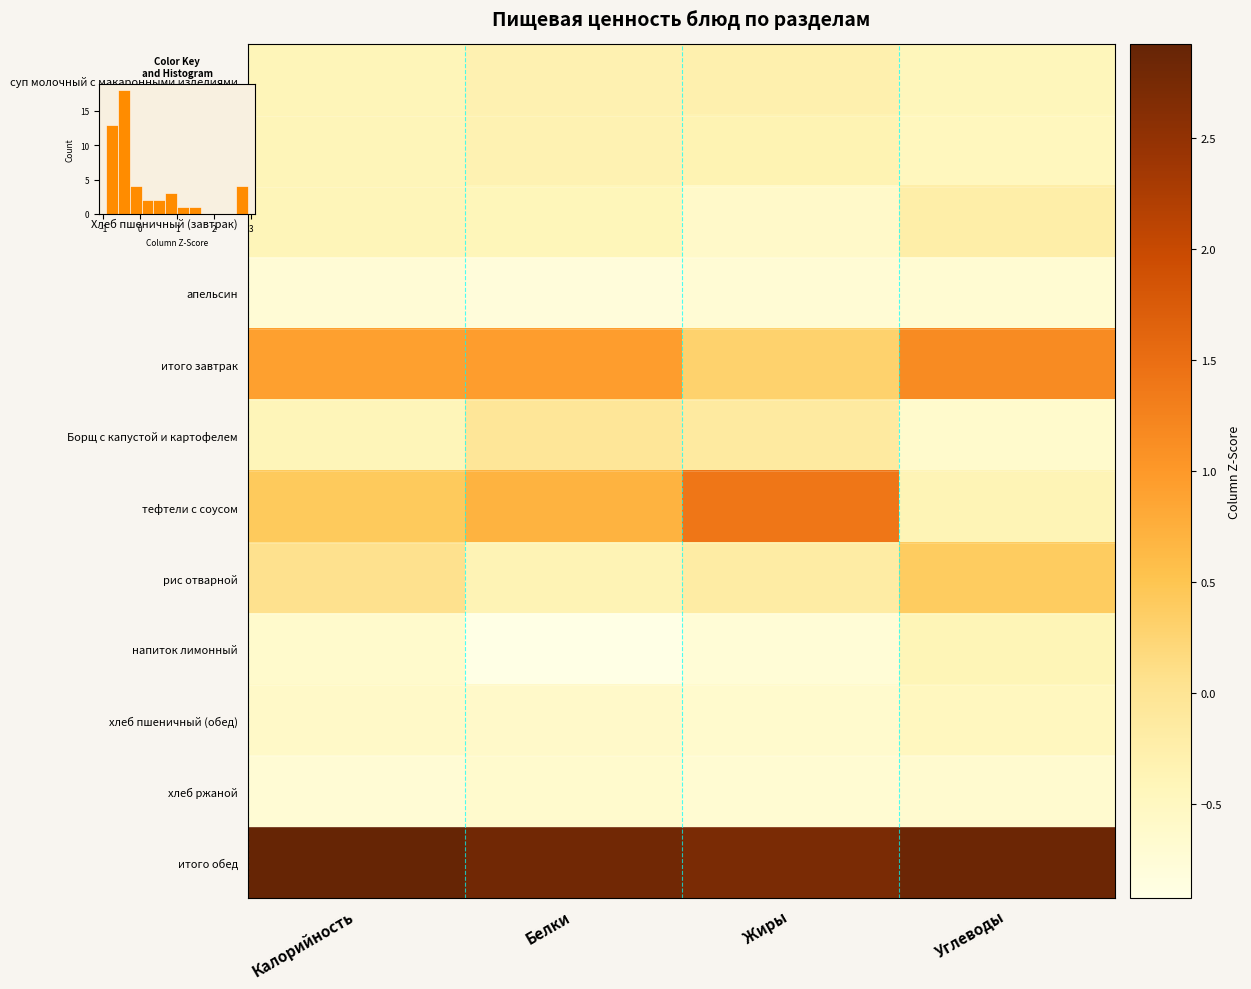

True or false: хлеб пшеничный (обед) has a value of -0.8 at Углеводы.

False